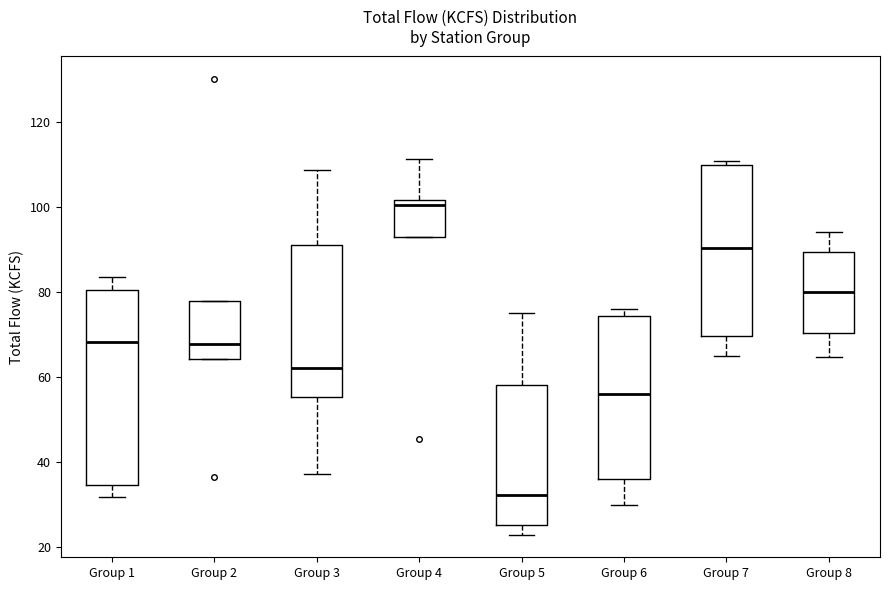

Which box is the tallest, from its lower edge to its upper edge?

Group 1